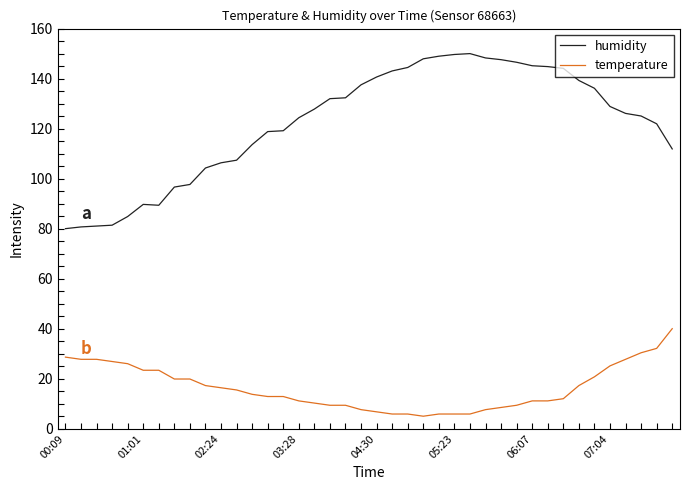

Rank the series by their average value, from highest to lowest.

humidity, temperature